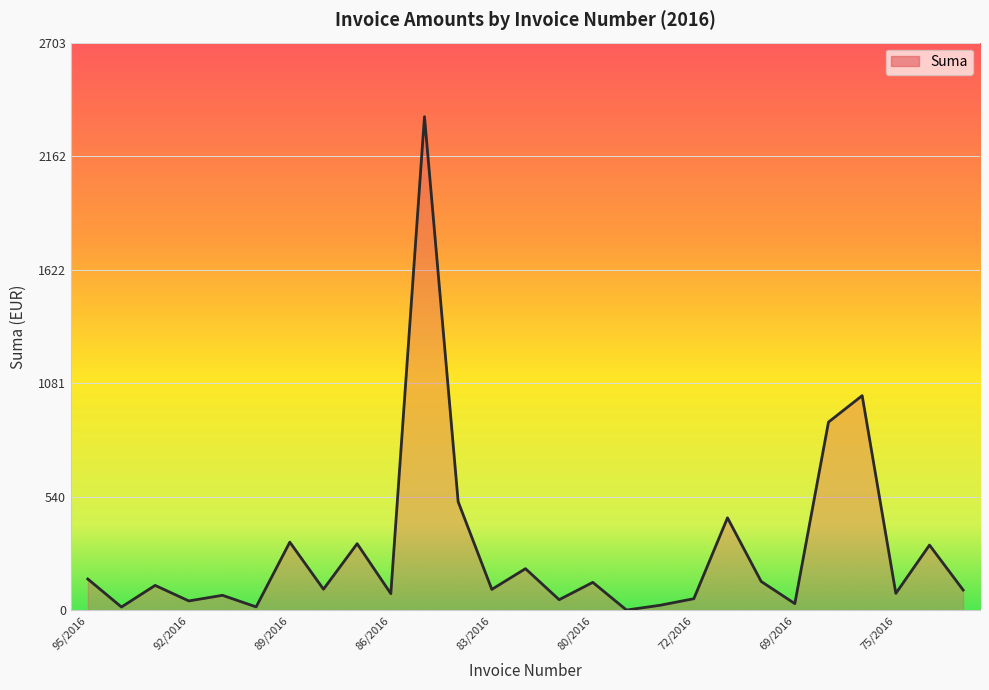

What is the difference between the maximum and minimum values?

2350.4